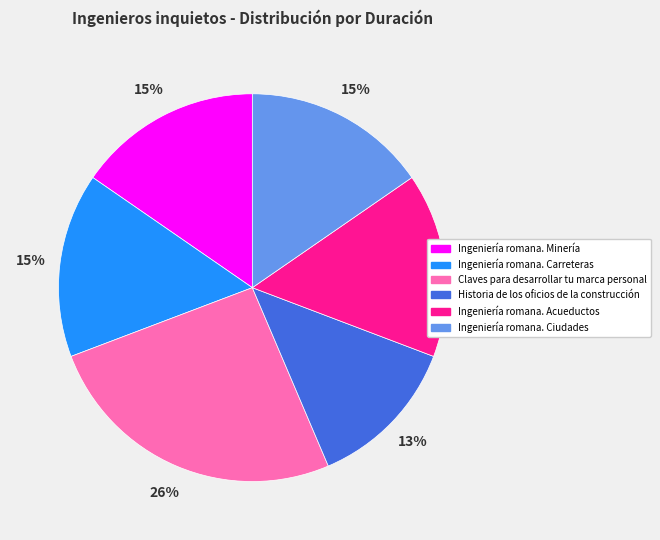

Is it true that Ingeniería romana. Carreteras is 22% of the pie?

False